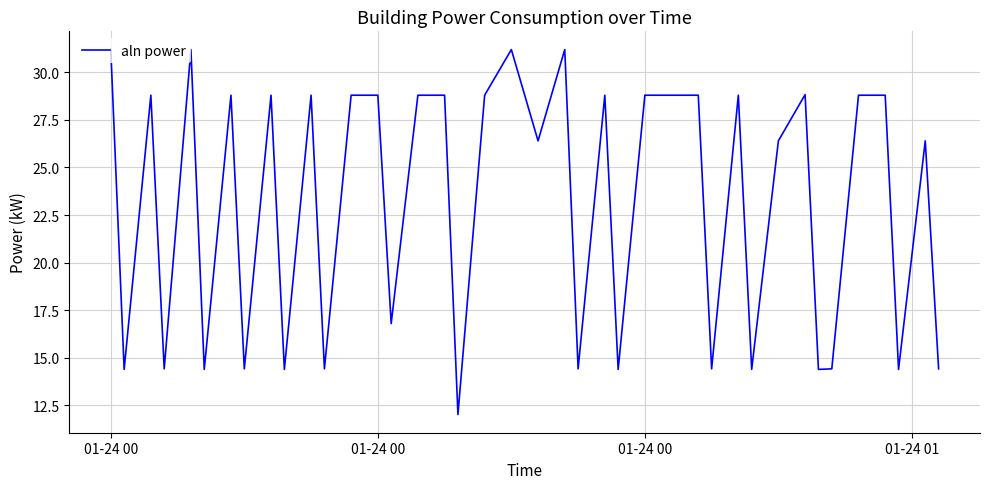

What is the minimum value shown in the chart?

12.0